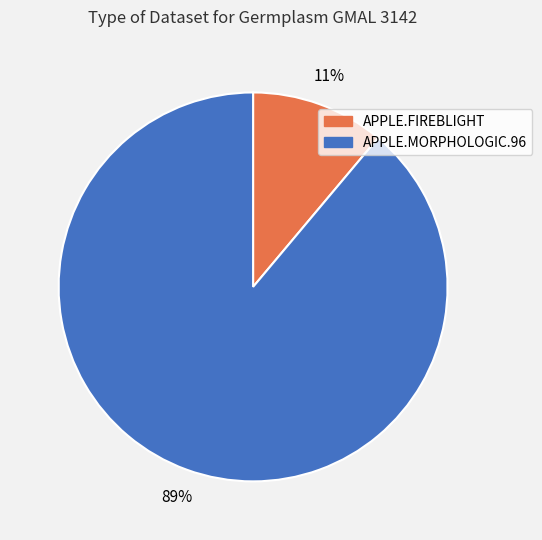

Is APPLE.MORPHOLOGIC.96 the majority of the pie?

Yes